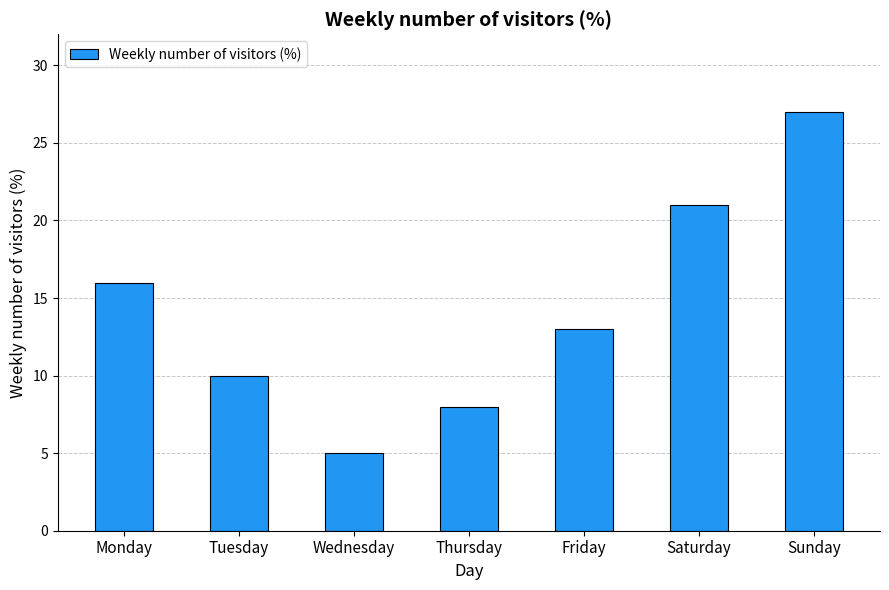

Between Monday and Wednesday, which is larger?

Monday